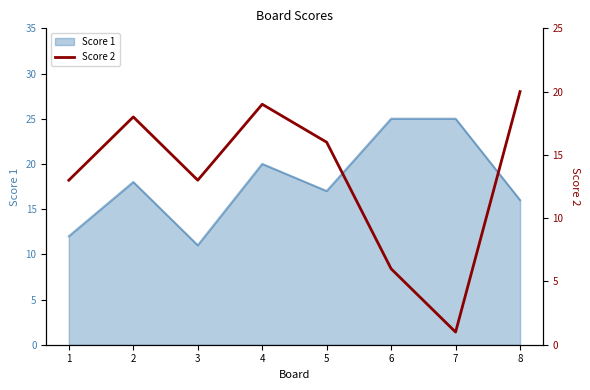

True or false: Score 1 has a value of 33 at 7.

False